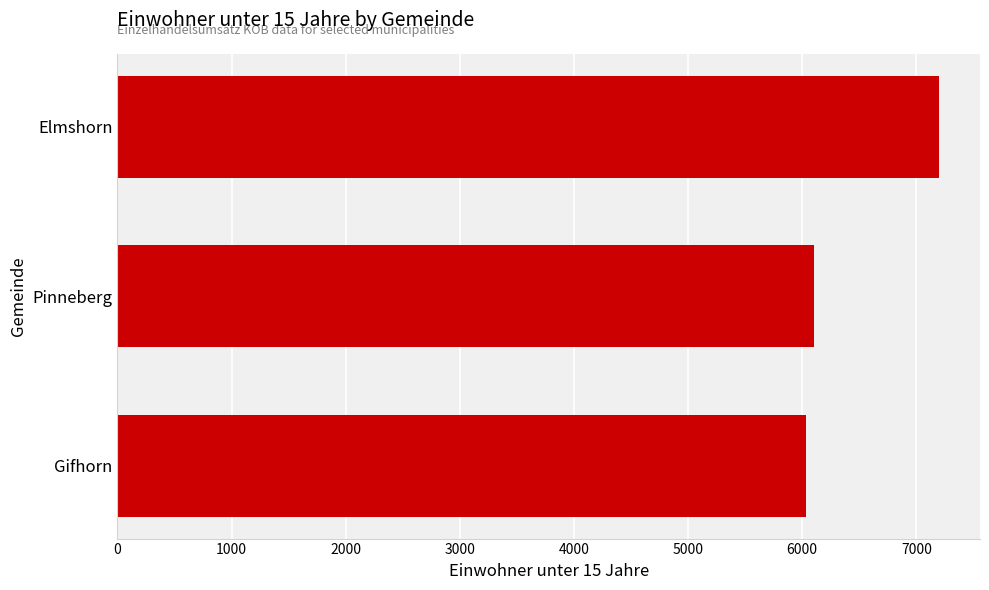

How many values are below 6100?

1